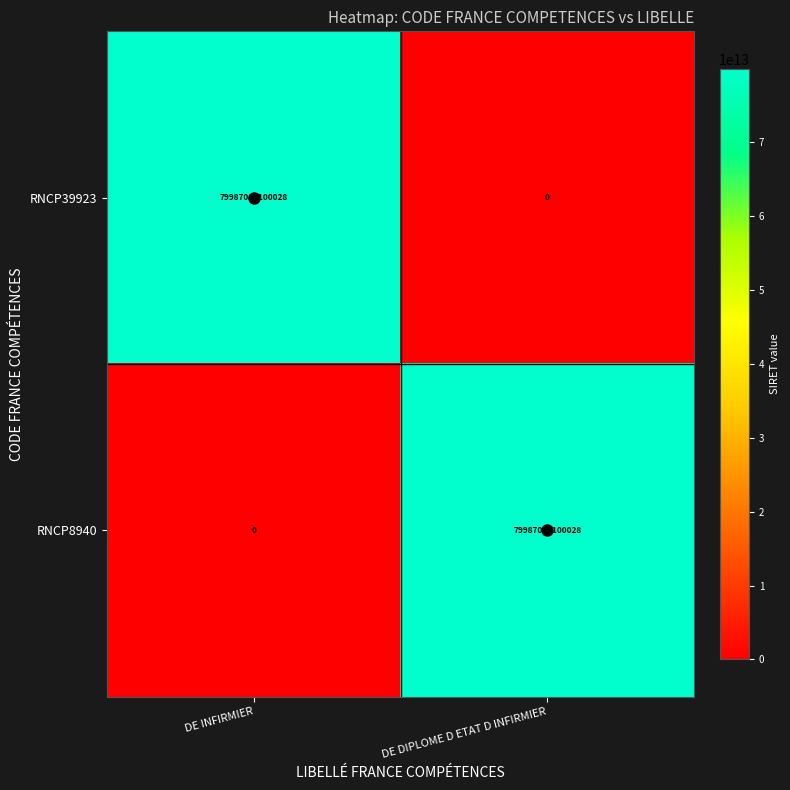

The value of RNCP39923 at DE DIPLOME D ETAT D INFIRMIER is -53852467191543. True or false?

False